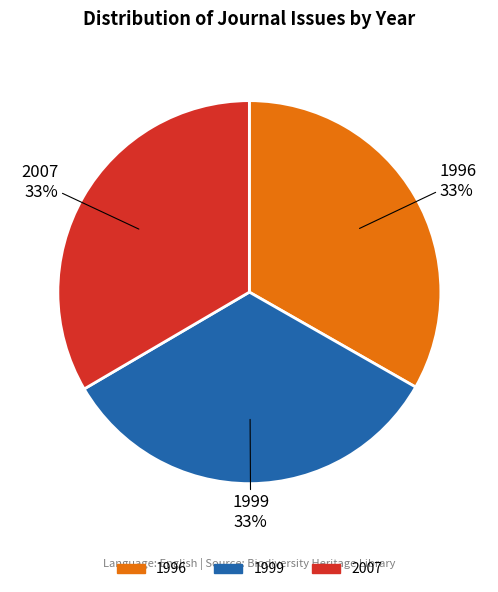

True or false: 1999 accounts for 33% of the total.

True